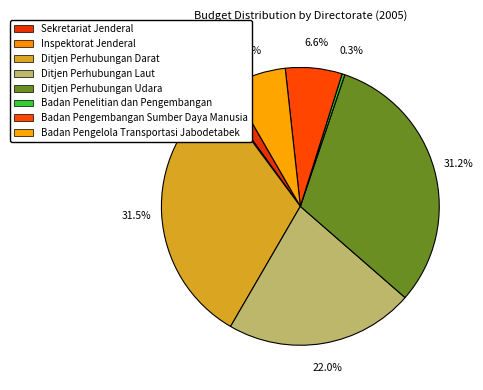

How many segments does this pie chart have?

8